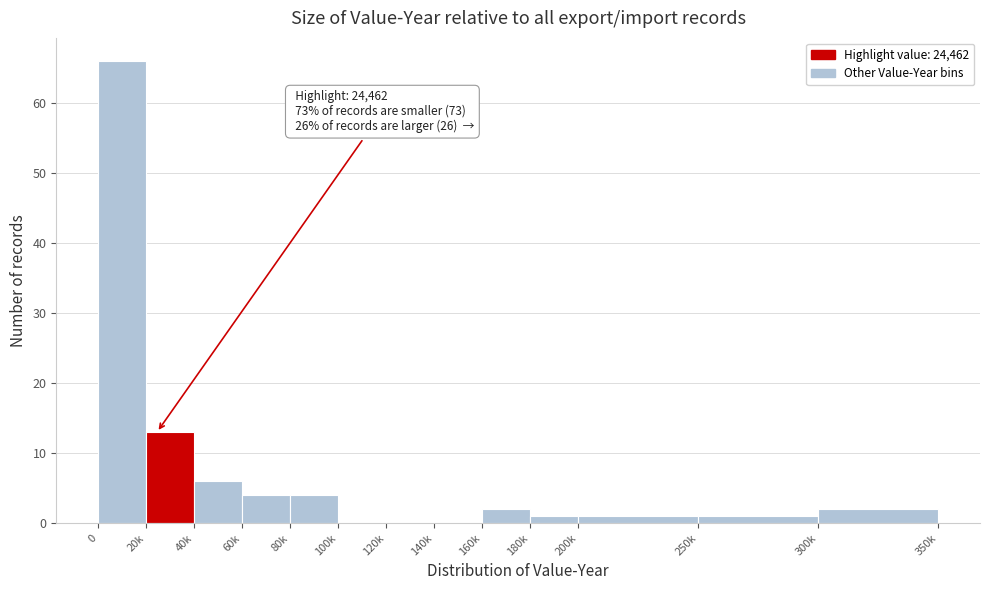

Reading right to left, extract all data points from this chart.

300k=2	250k=1	200k=1	180k=1	160k=2	140k=0	120k=0	100k=0	80k=4	60k=4	40k=6	20k=13	0=66